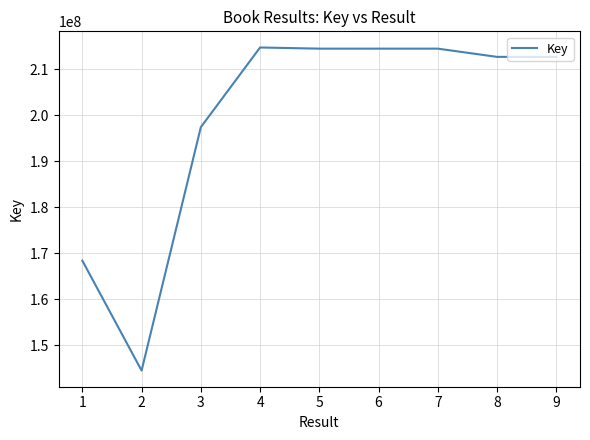

What is the difference between the maximum and minimum values?

70156141